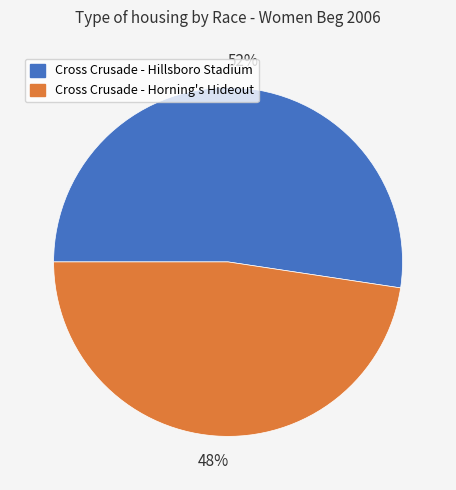

The Cross Crusade - Horning's Hideout slice represents 36% of the pie. True or false?

False